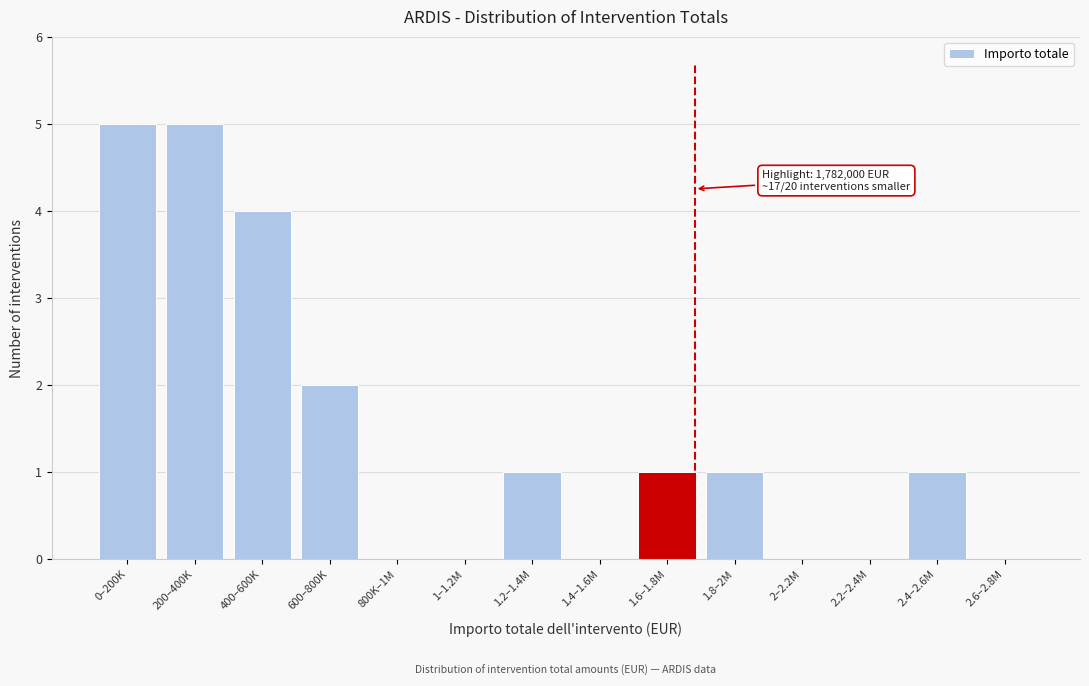

Reading left to right, extract all data points from this chart.

0–200K=5	200–400K=5	400–600K=4	600–800K=2	800K–1M=0	1–1.2M=0	1.2–1.4M=1	1.4–1.6M=0	1.6–1.8M=1	1.8–2M=1	2–2.2M=0	2.2–2.4M=0	2.4–2.6M=1	2.6–2.8M=0